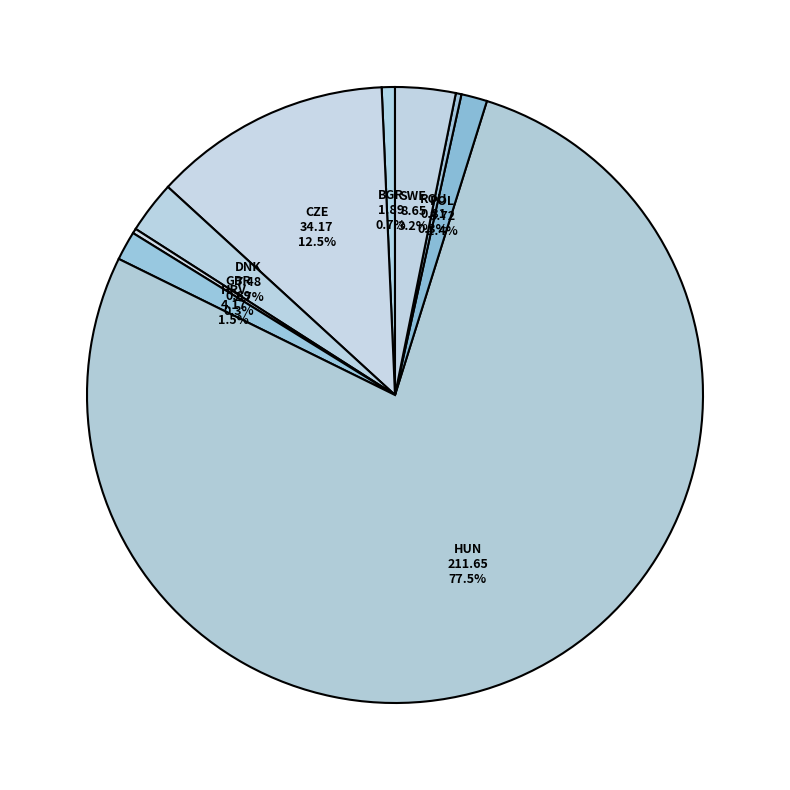

Is there any slice that represents more than half of the pie?

Yes